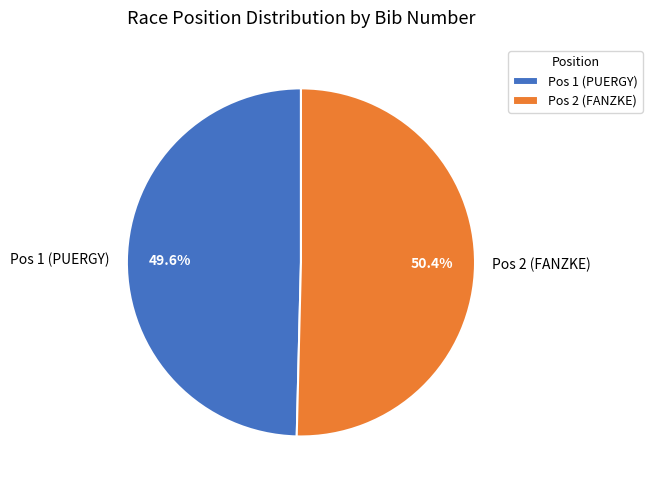

How many segments does this pie chart have?

2